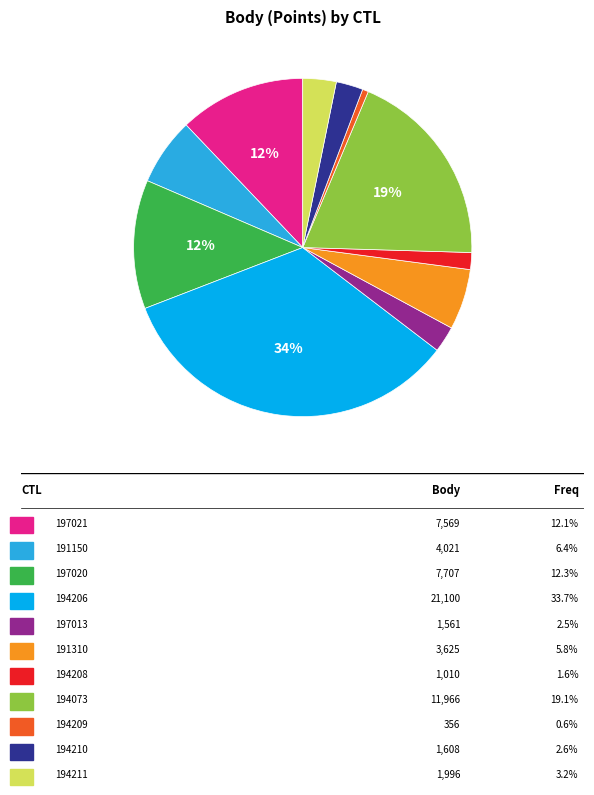

Is there a majority slice in this chart?

No